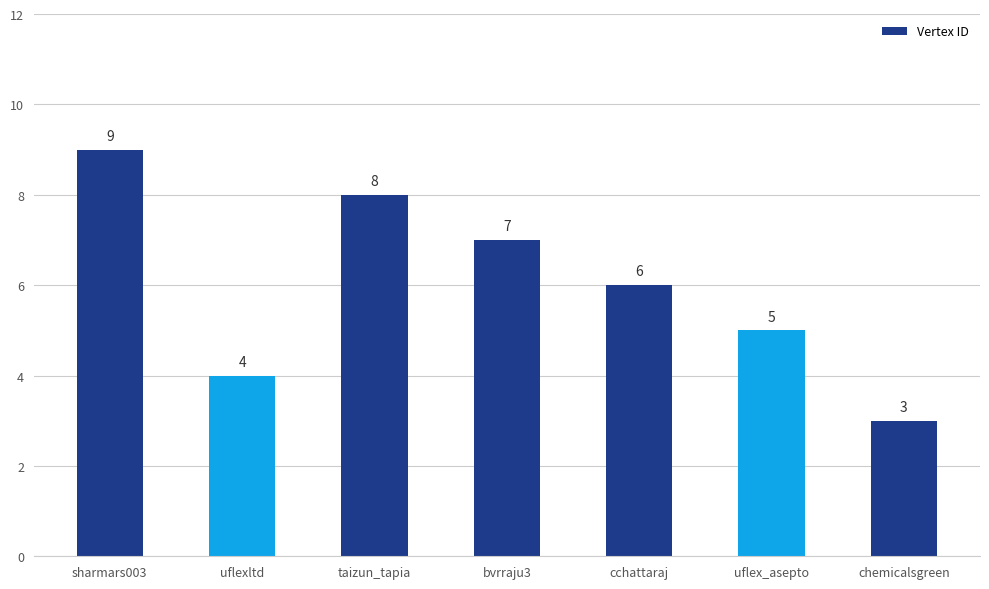

Which label corresponds to the smallest value in the chart?

chemicalsgreen